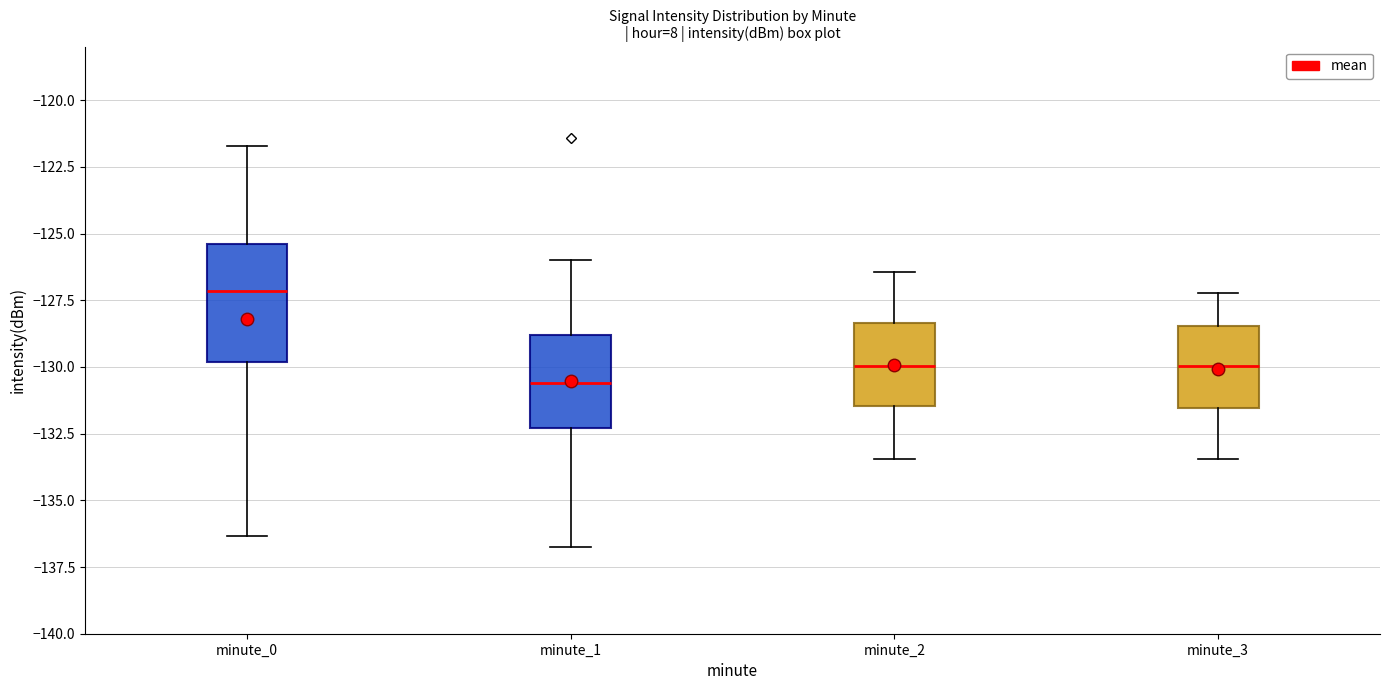

Reading left to right, read every box against the y-axis: the position of its median line, the range the box covers, and the ends of its whiskers. The values are not printed on the chart, so give them approximately, as read against the axis.

minute_0: median -127.0, box -130.0 to -125.5, whiskers -136.5 to -121.5
minute_1: median -130.5, box -132.5 to -129.0, whiskers -136.5 to -126.0
minute_2: median -130.0, box -131.5 to -128.5, whiskers -133.5 to -126.5
minute_3: median -130.0, box -131.5 to -128.5, whiskers -133.5 to -127.0